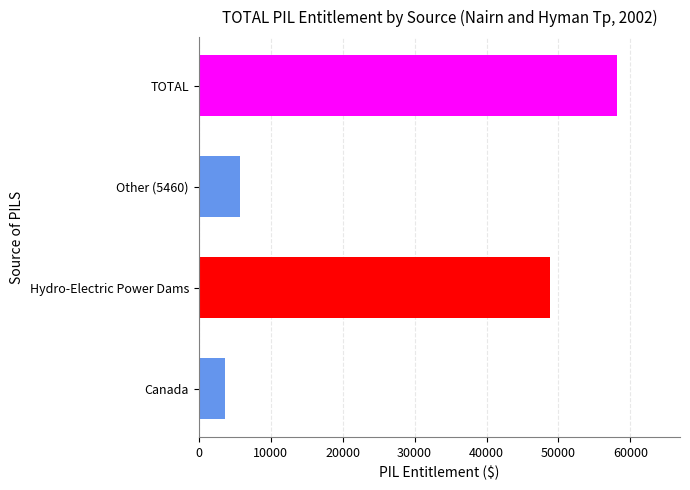

List the labels in order of value, smallest first.

Canada, Other (5460), Hydro-Electric Power Dams, TOTAL